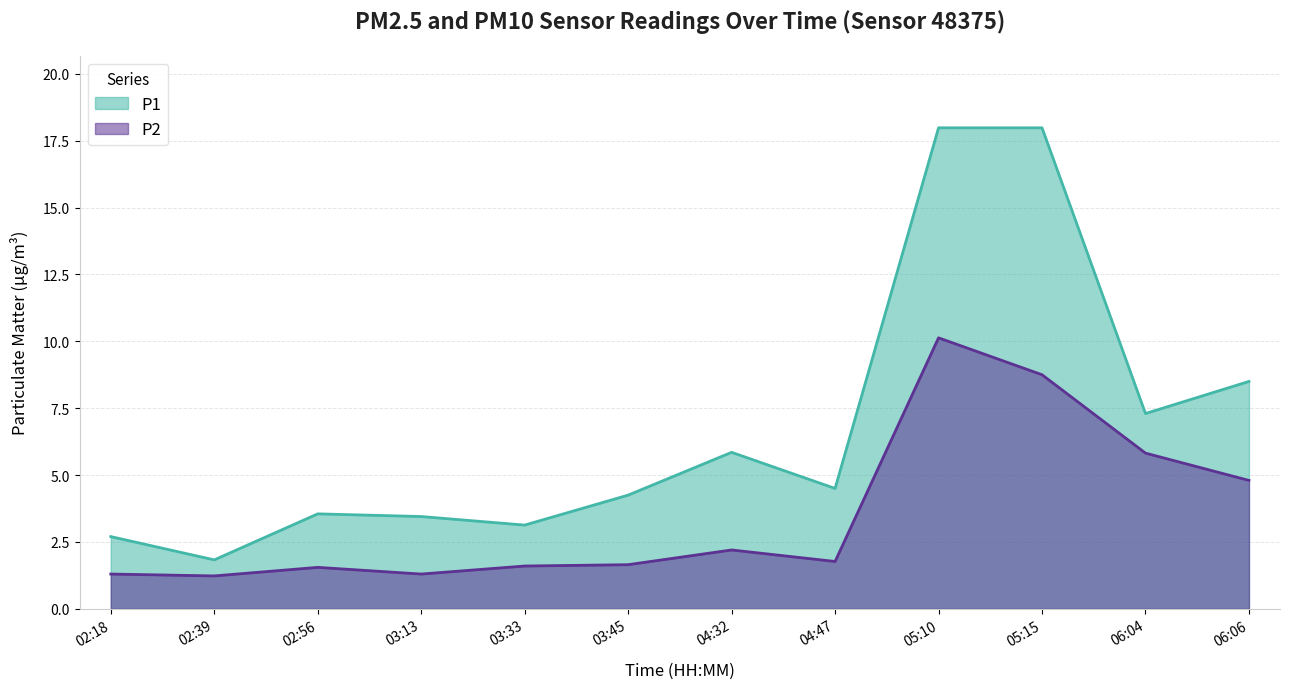

The value of P2 at 05:10 is 14.8. True or false?

False